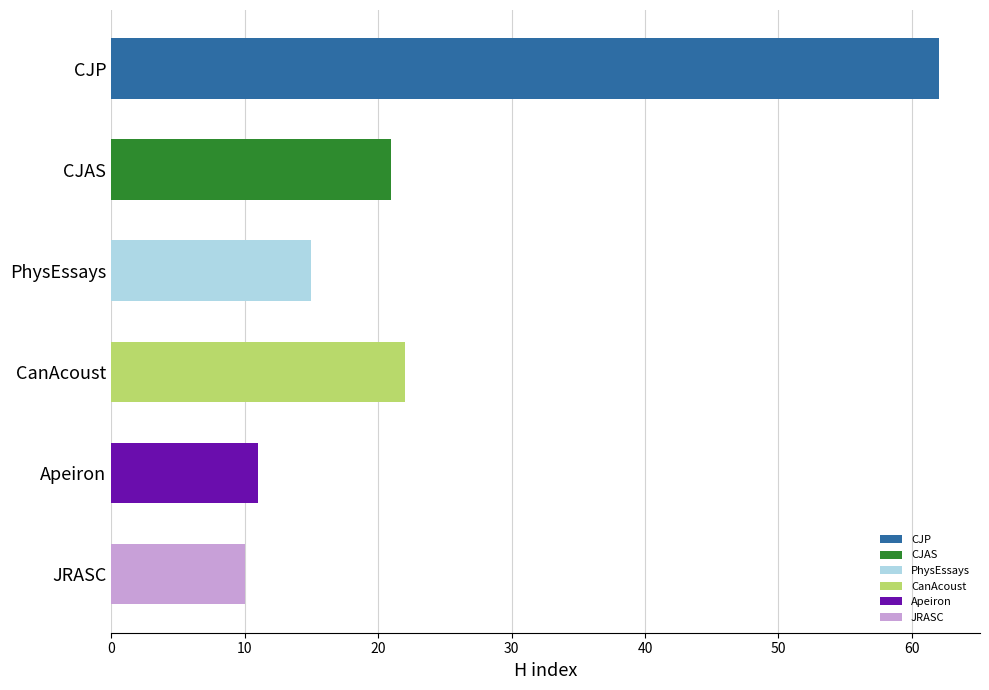

What is the difference between the maximum and second lowest values?

51